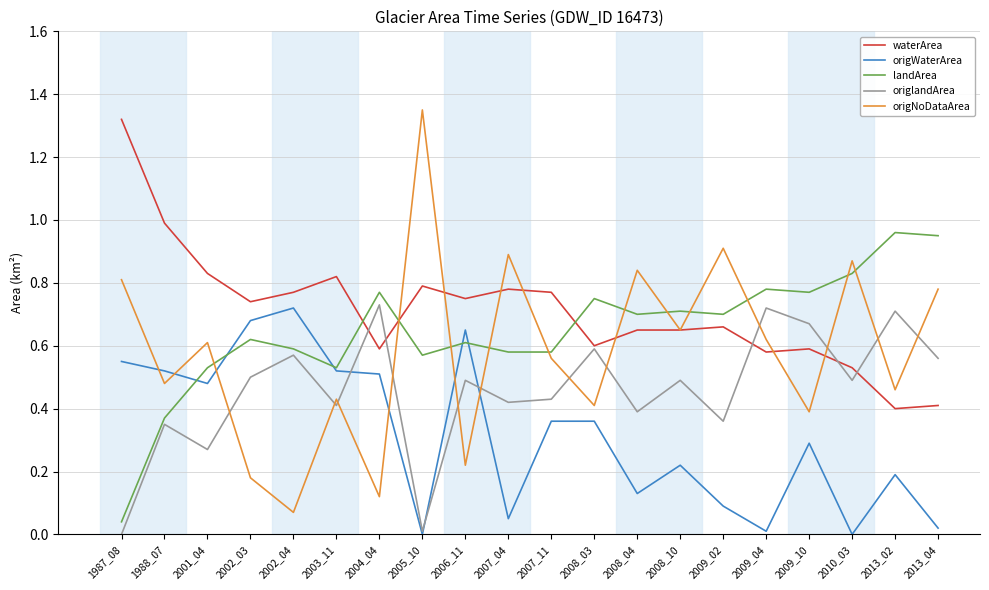

Does the chart display data point markers on the line(s)?

No